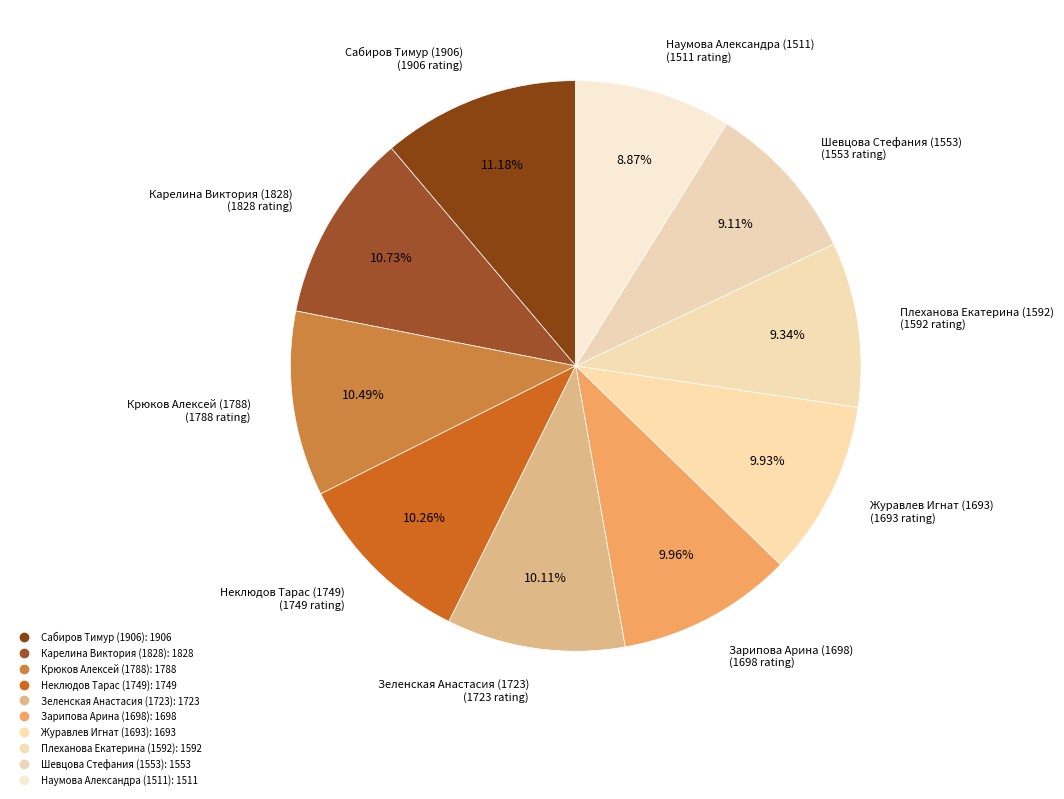

True or false: Сабиров Тимур (1906) accounts for 2% of the total.

False